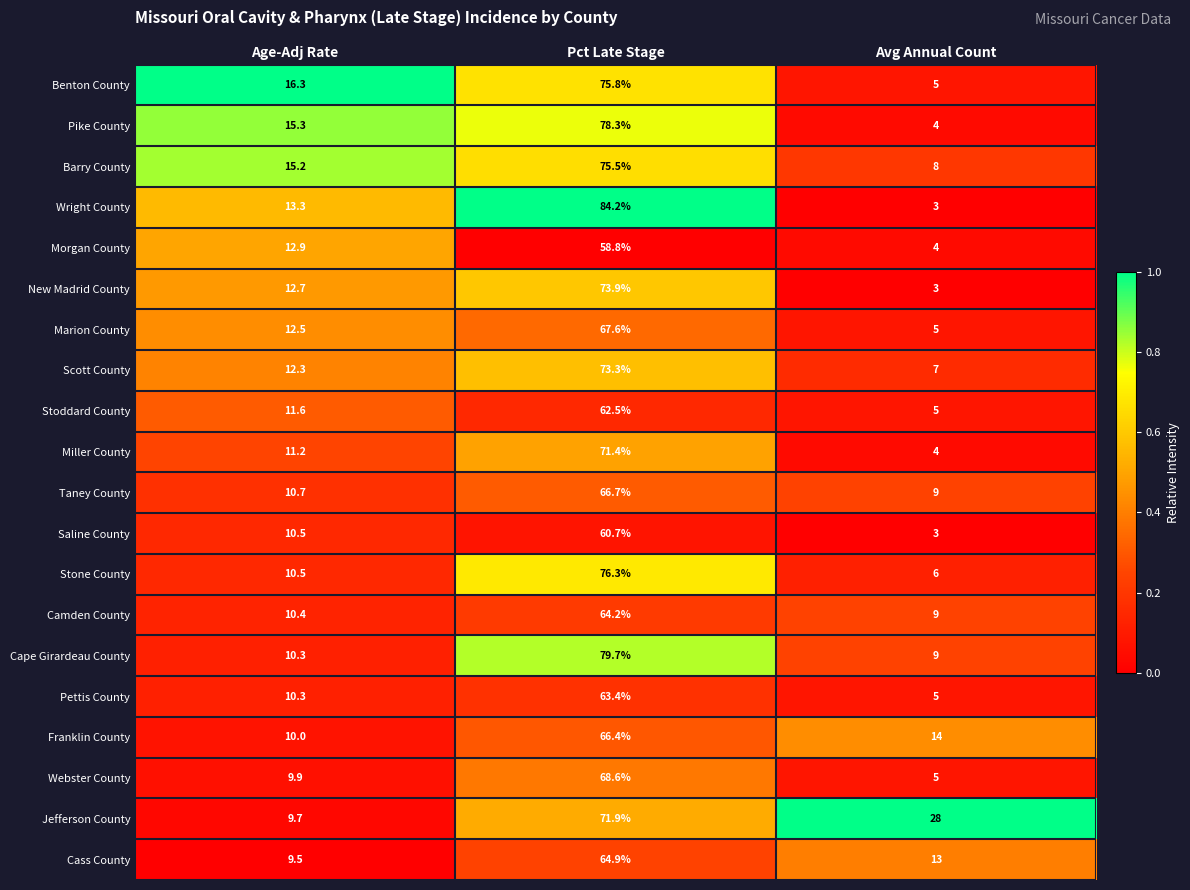

Where is New Madrid County nearest to the value 38?

Age-Adj Rate